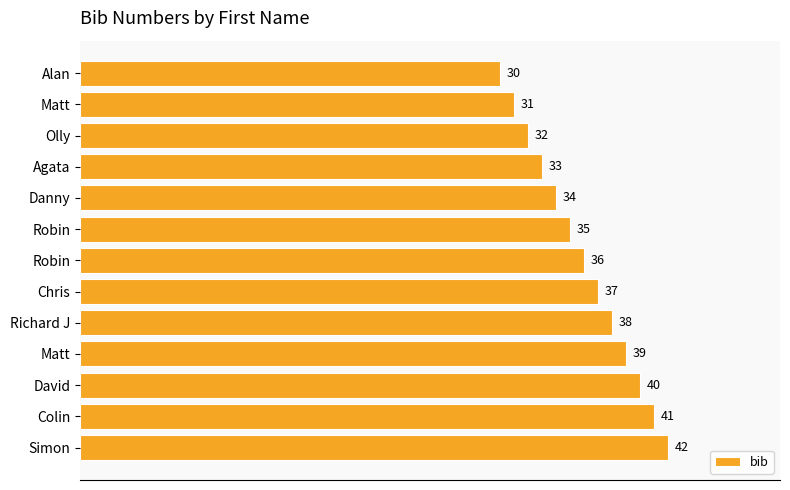

Does the chart contain any negative values?

No